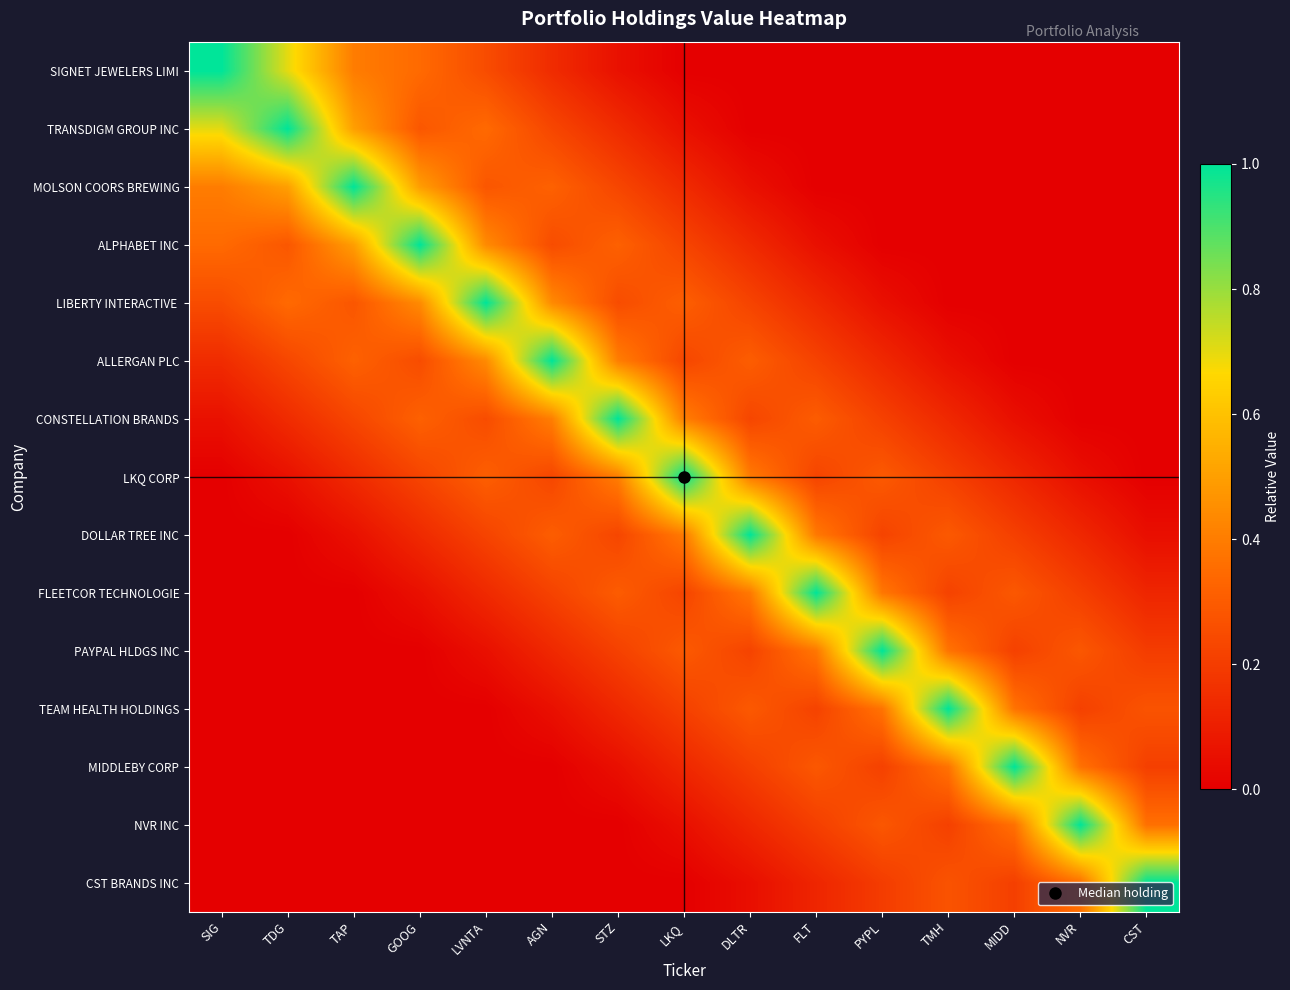

What is the spread (max minus min) of values at STZ?

1.0